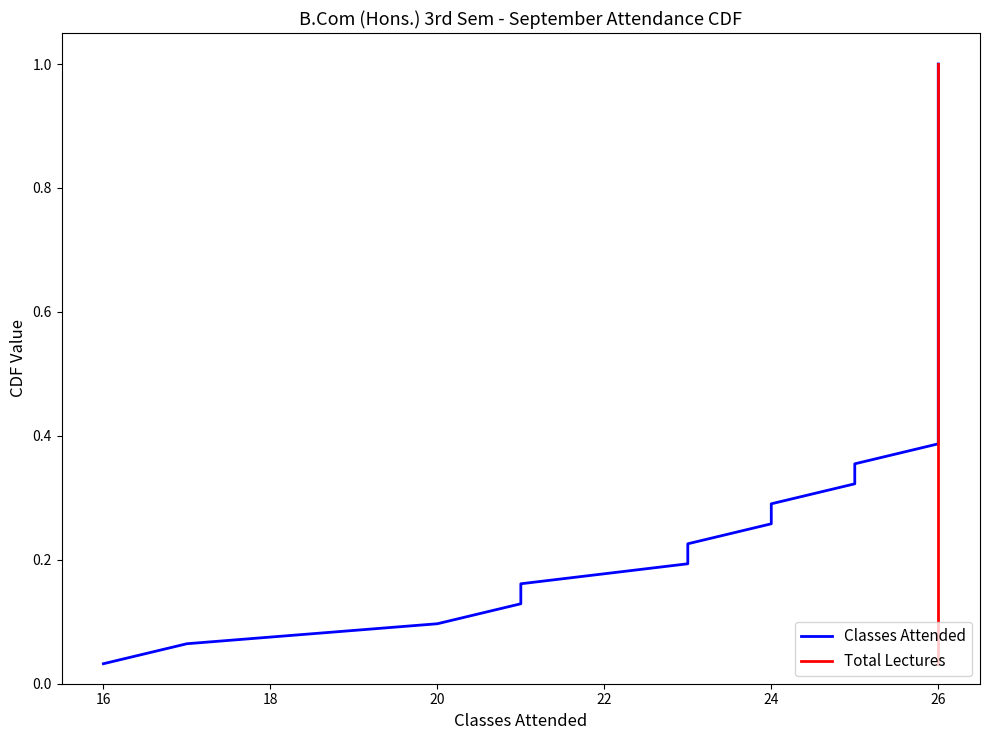

What is the value of the Total Lectures point at the 11th from the left?

0.4